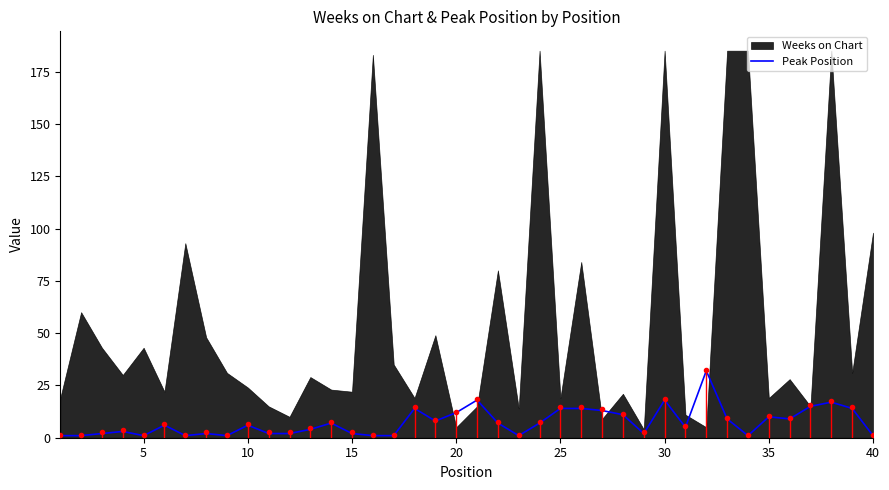

What is the highest value of the Peak Position series?

32